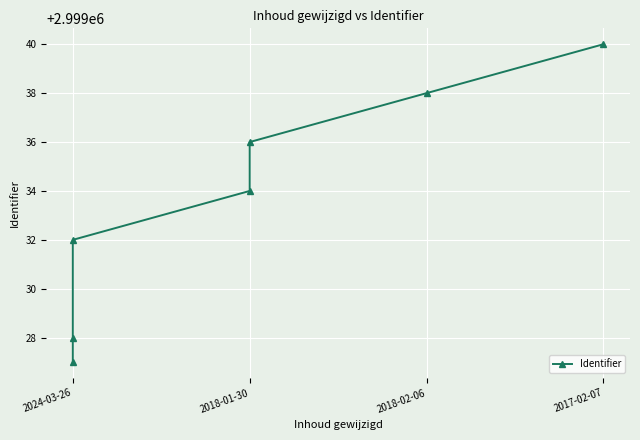

What is the average value?

2999034